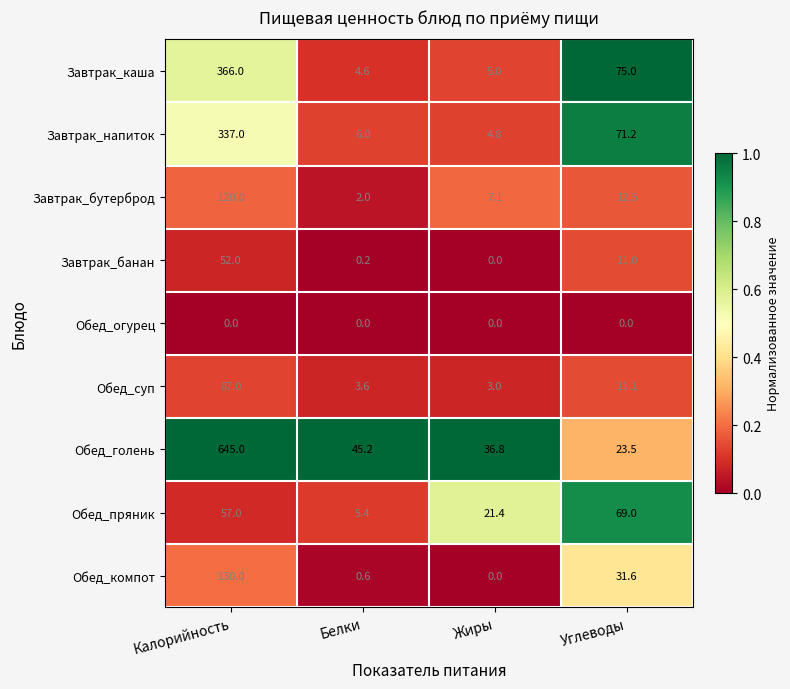

Rank the series at Белки from lowest to highest value.

Обед_огурец, Завтрак_банан, Обед_компот, Завтрак_бутерброд, Обед_суп, Завтрак_каша, Обед_пряник, Завтрак_напиток, Обед_голень